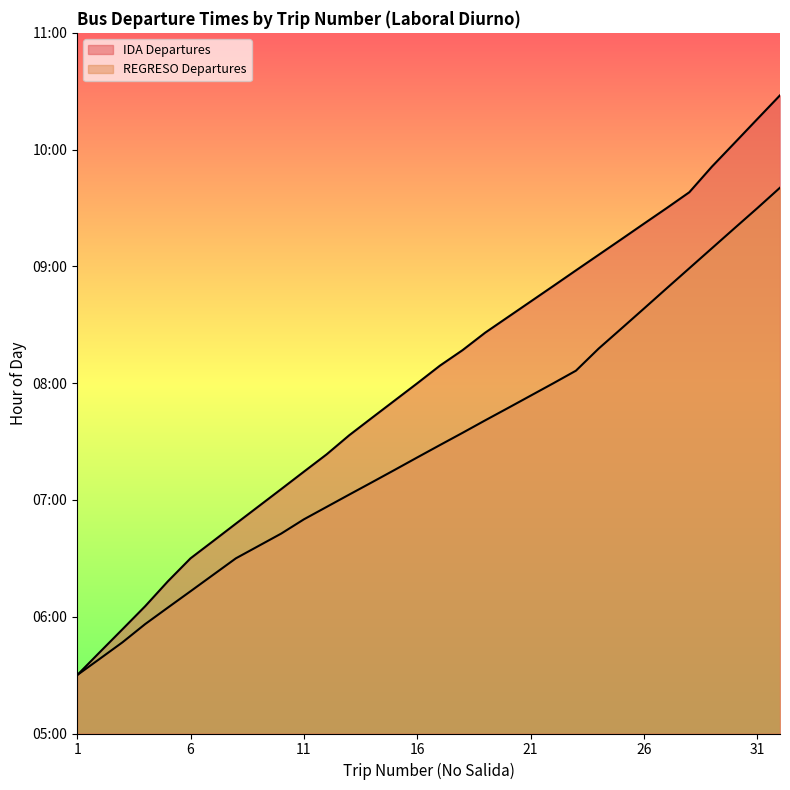

Which series changed the most between 6 and 26?

IDA Departures